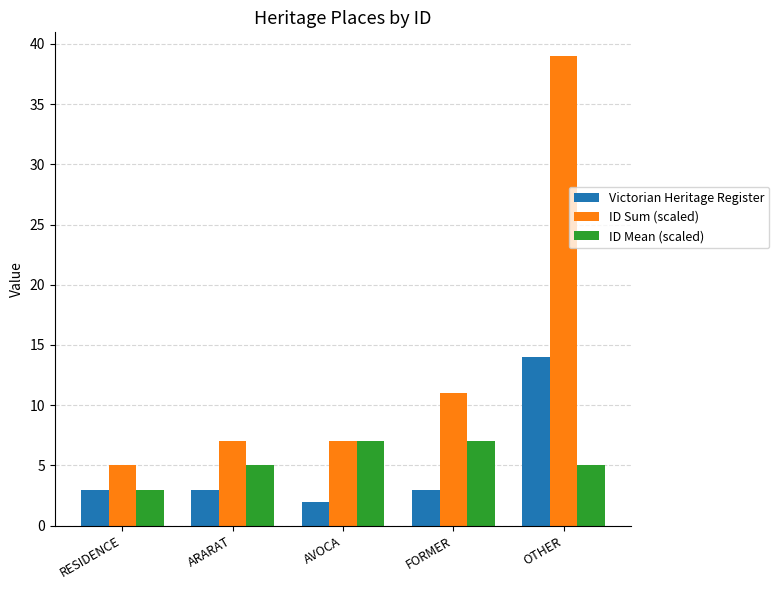

The value of Victorian Heritage Register at RESIDENCE is 3. True or false?

True